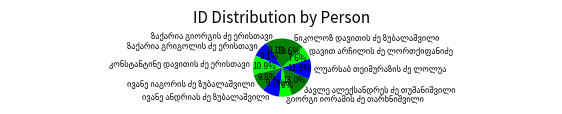

Is there a majority slice in this chart?

No